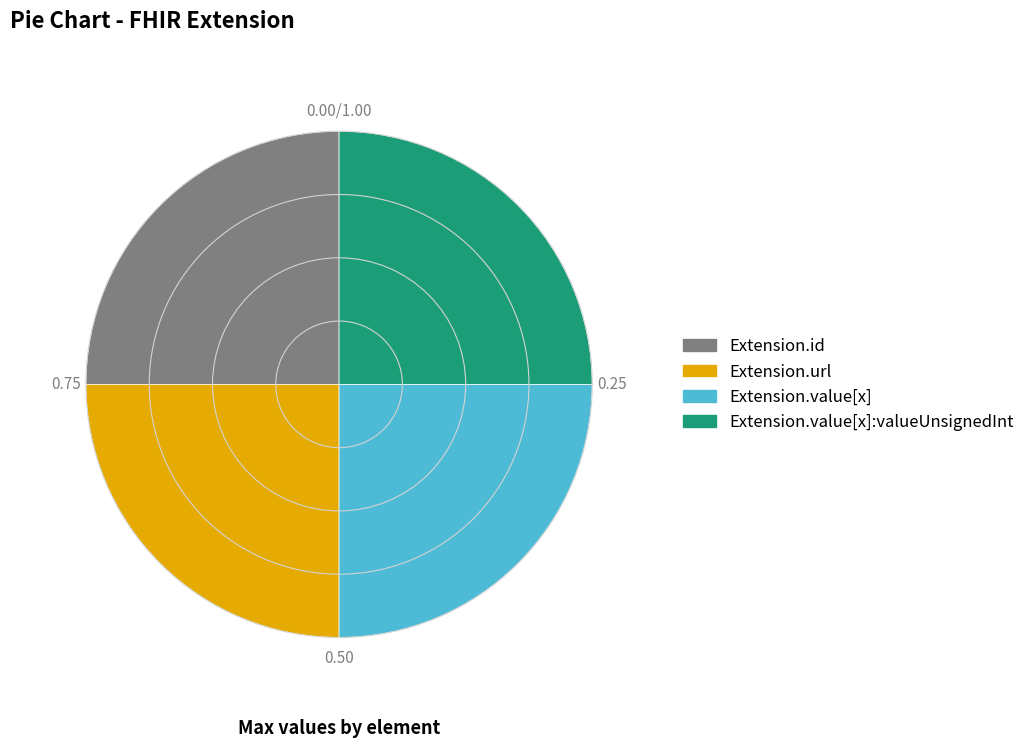

Count the number of slices in the pie.

4